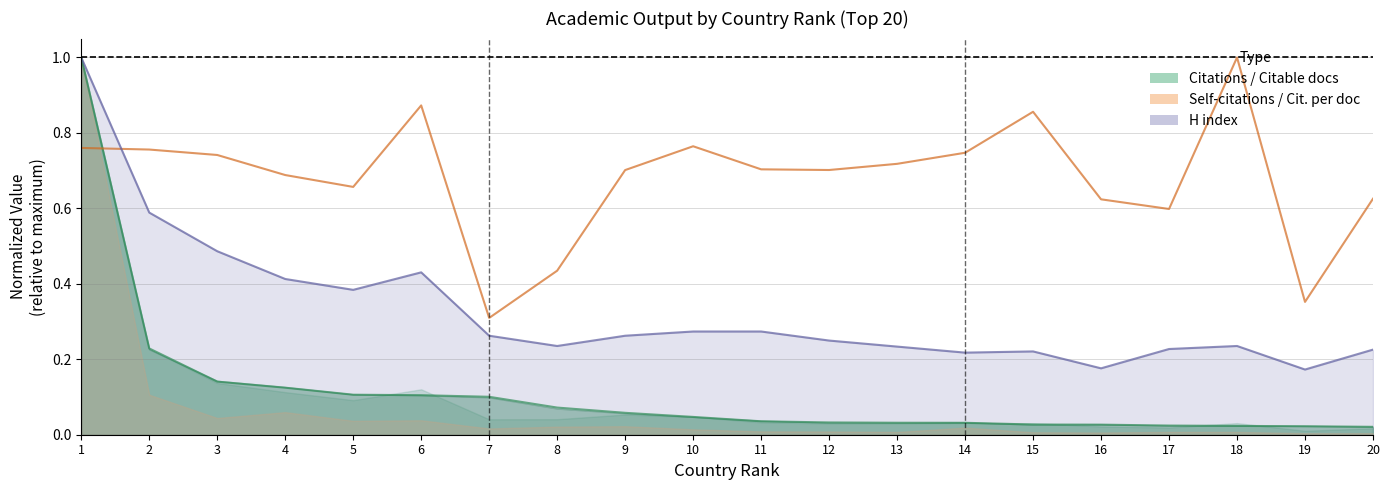

What is the difference between the maximum and minimum values in the Documents (normalized) series?

1.0